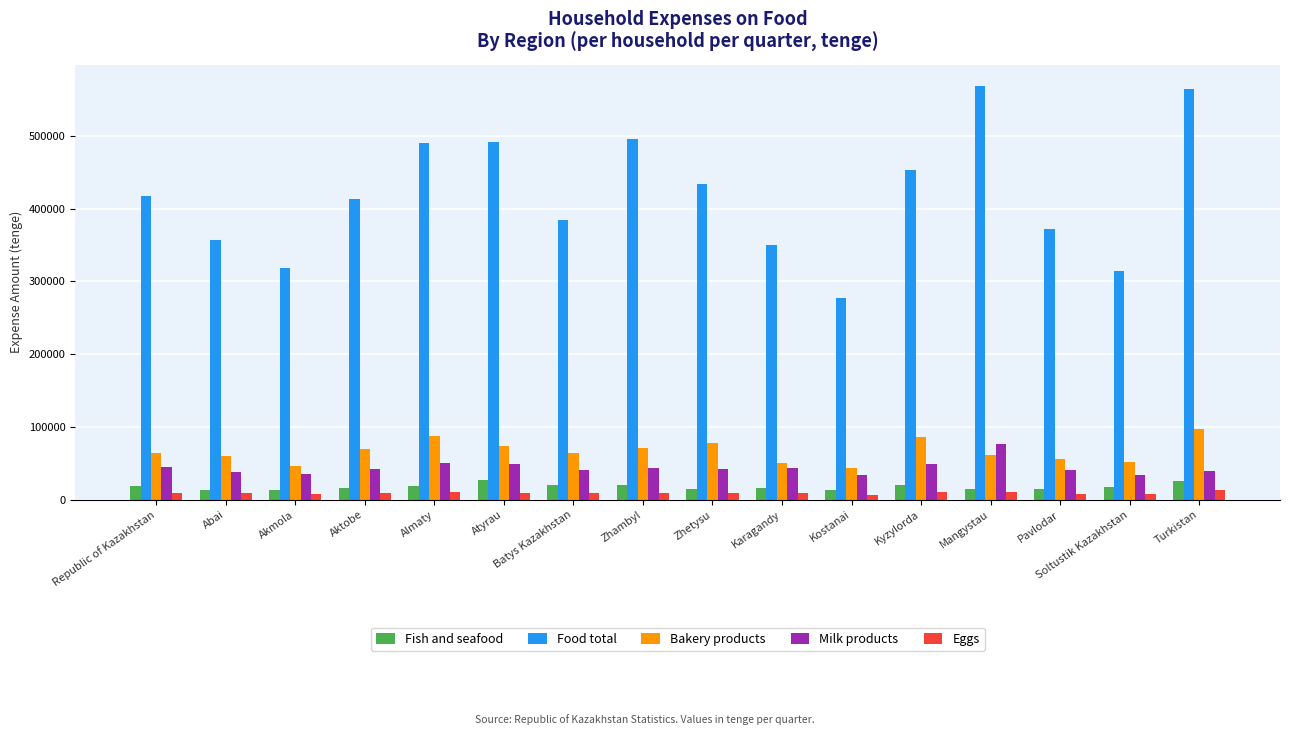

The Food total series shows 70019 at Soltustik Kazakhstan. True or false?

False